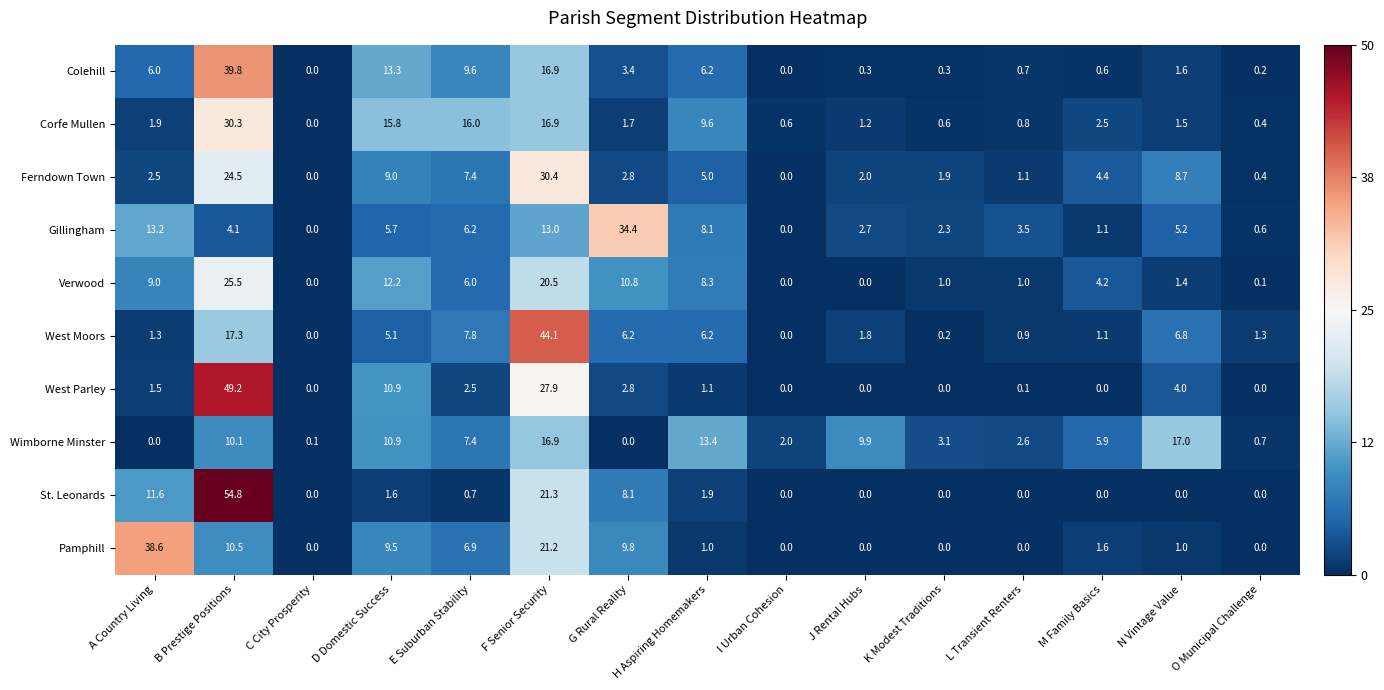

At how many categories does at least one series exceed 0?

15